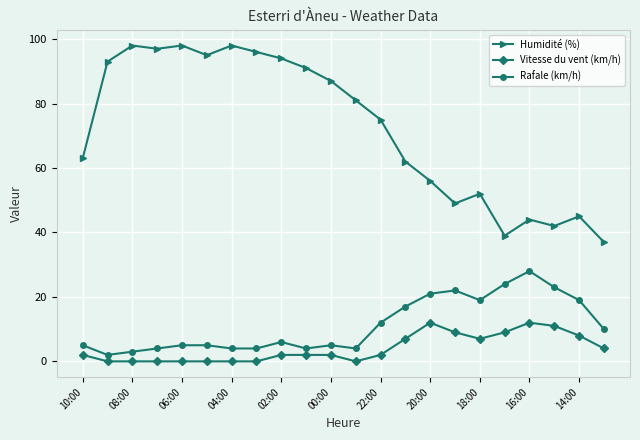

True or false: Rafale (km/h) has more than 2 points higher than both neighbors.

True